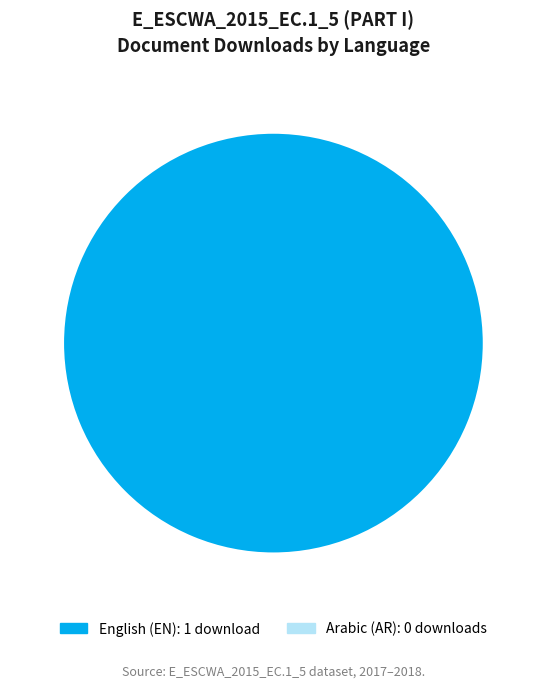

Is there a majority slice in this chart?

Yes